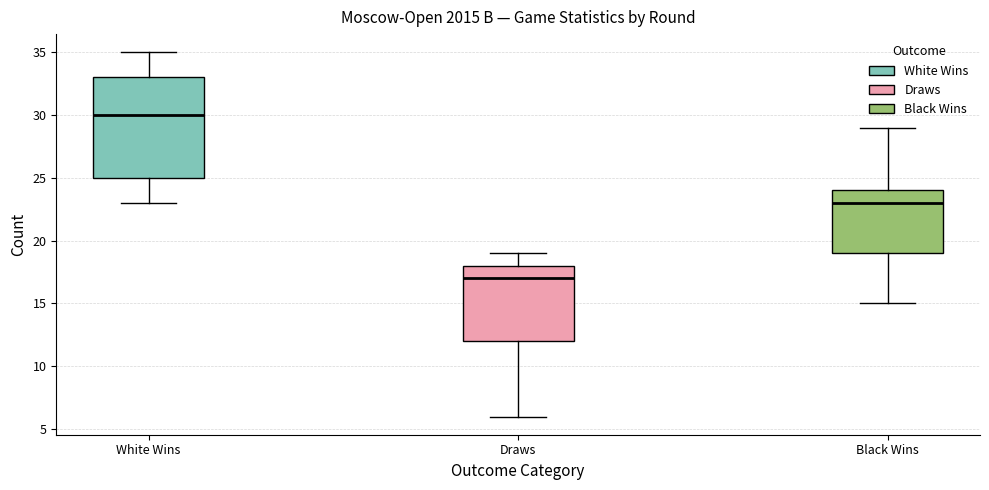

Comparing the boxes themselves (not the whiskers), which one is the tallest?

White Wins